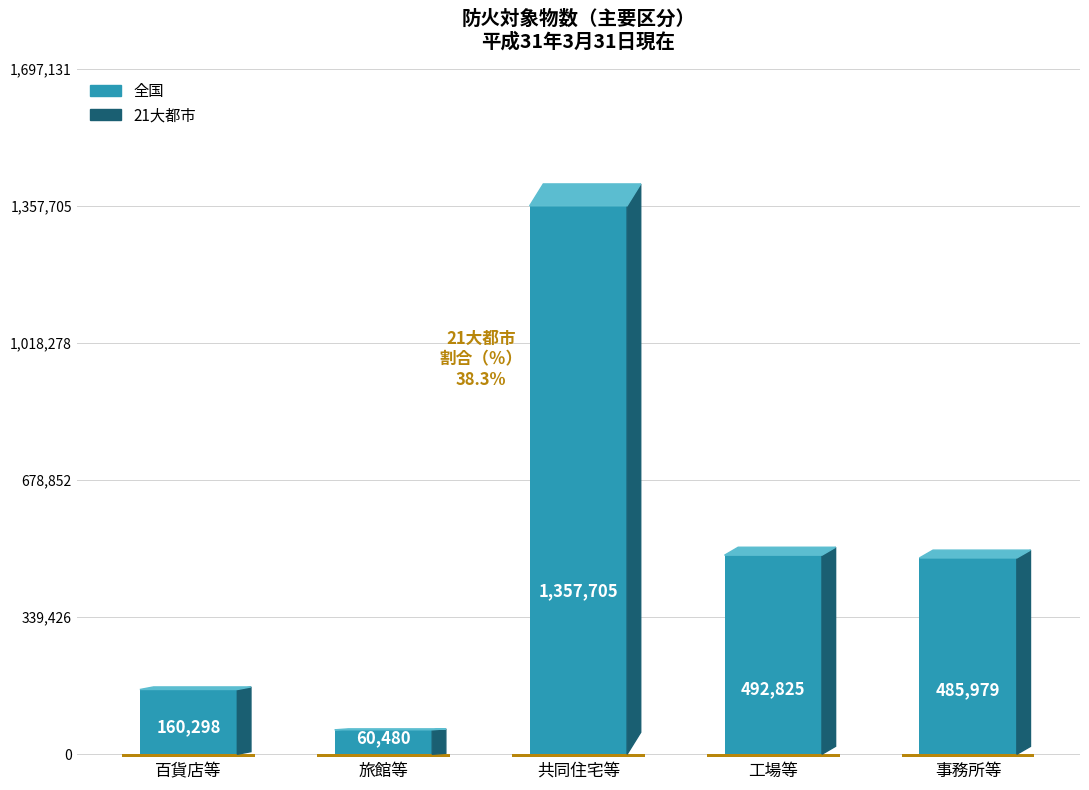

Reading right to left, extract all data points from this chart.

全国: 485979	492825	1357705	60480	160298
21大都市: 109892	72485	520302	7337	28834